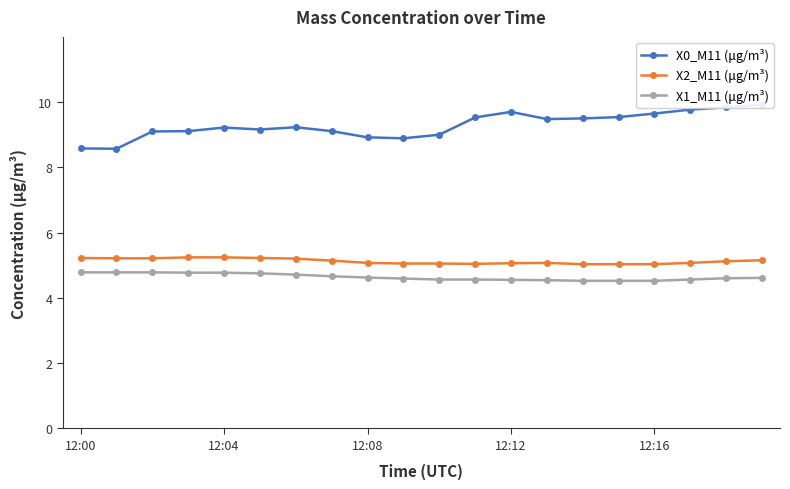

What is the sum of all X0_M11 (μg/m³) values?

185.8